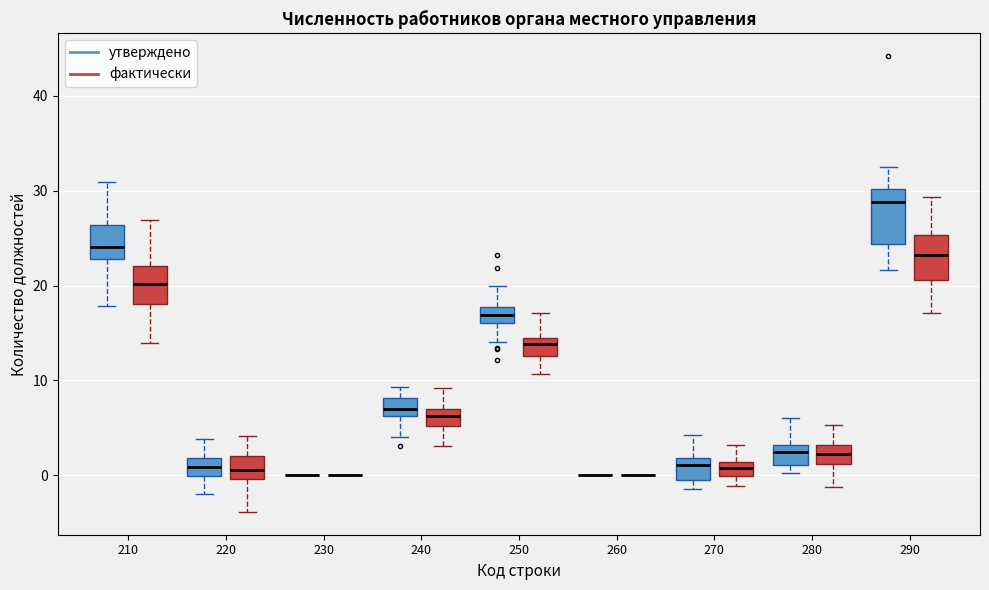

Where is the lower edge of the box for 240 (утверждено) on the y-axis? The values are not printed on the chart, so give them approximately, as read against the axis.

6